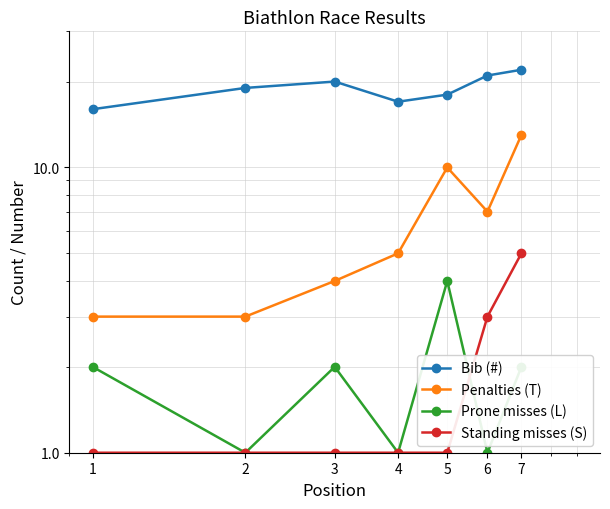

What is the difference between the maximum and second lowest values in the Prone misses (L) series?

3